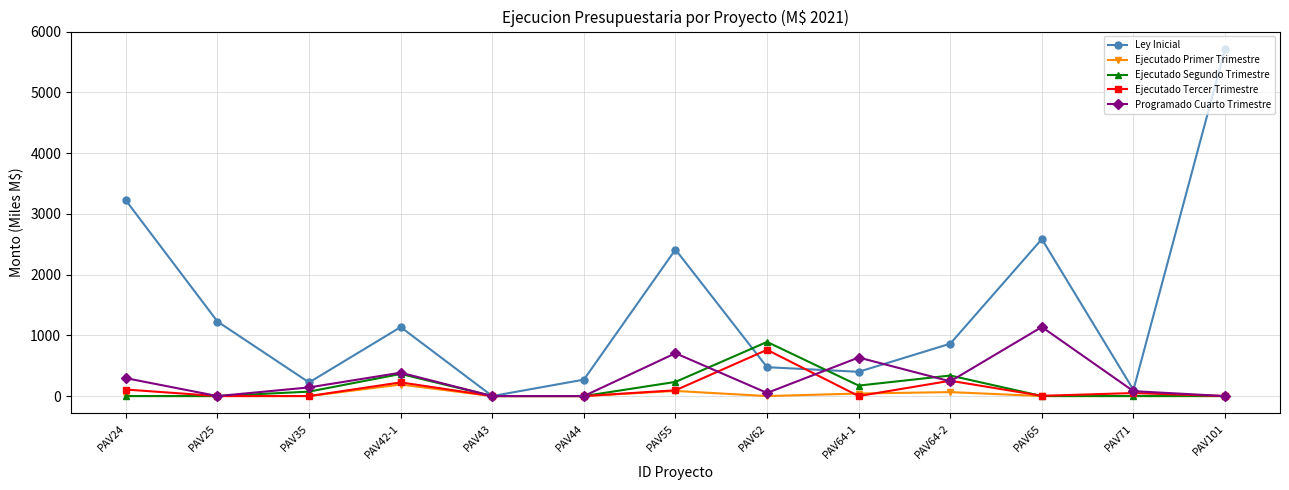

Which series changed the most between PAV55 and PAV101?

Ley Inicial